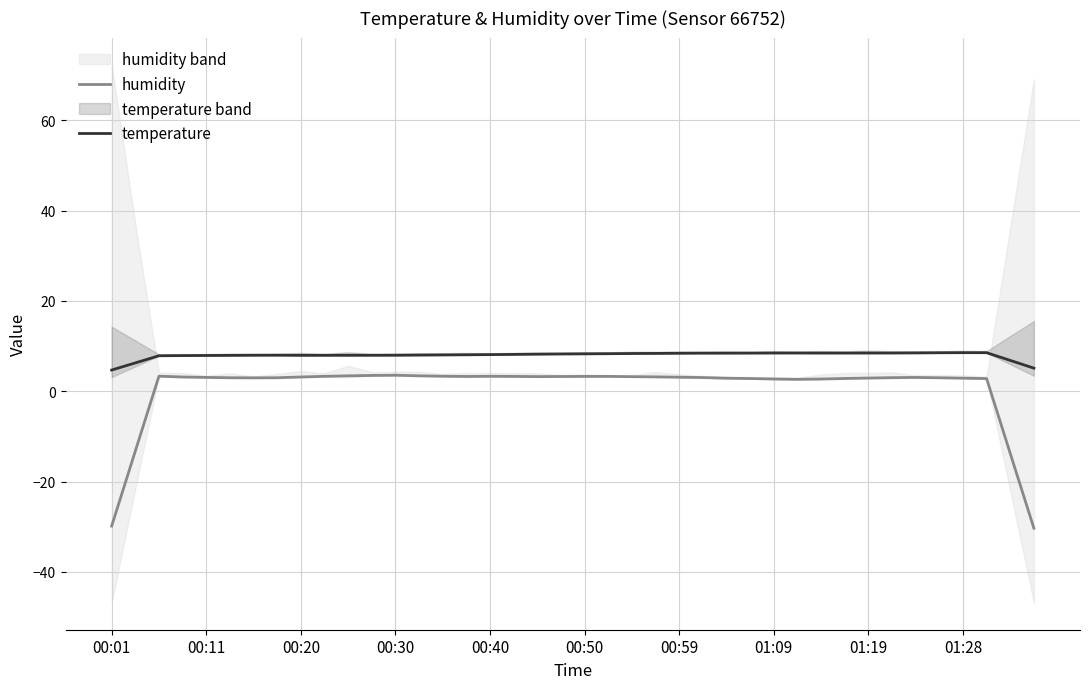

The temperature series shows 8.5 at 01:09. True or false?

True